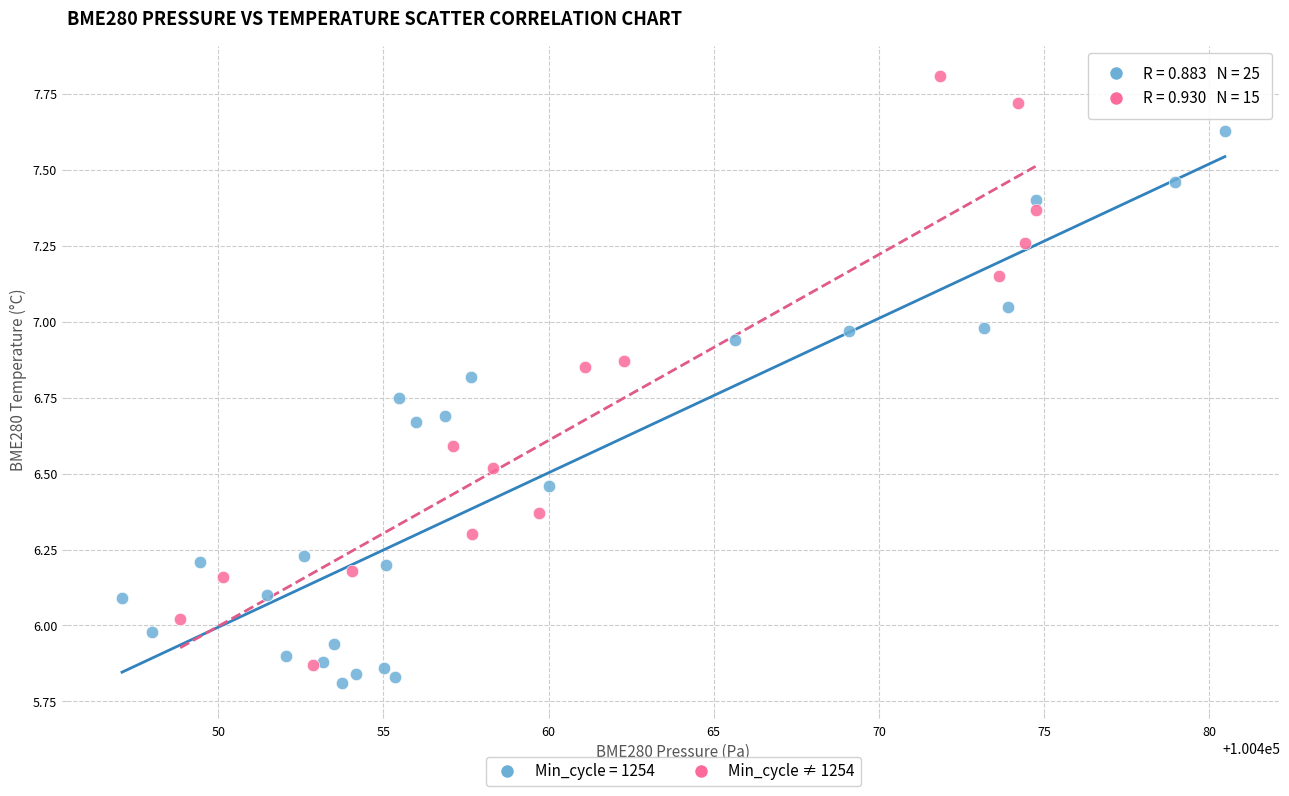

Which series contains the highest Y value?

Min_cycle ≠ 1254